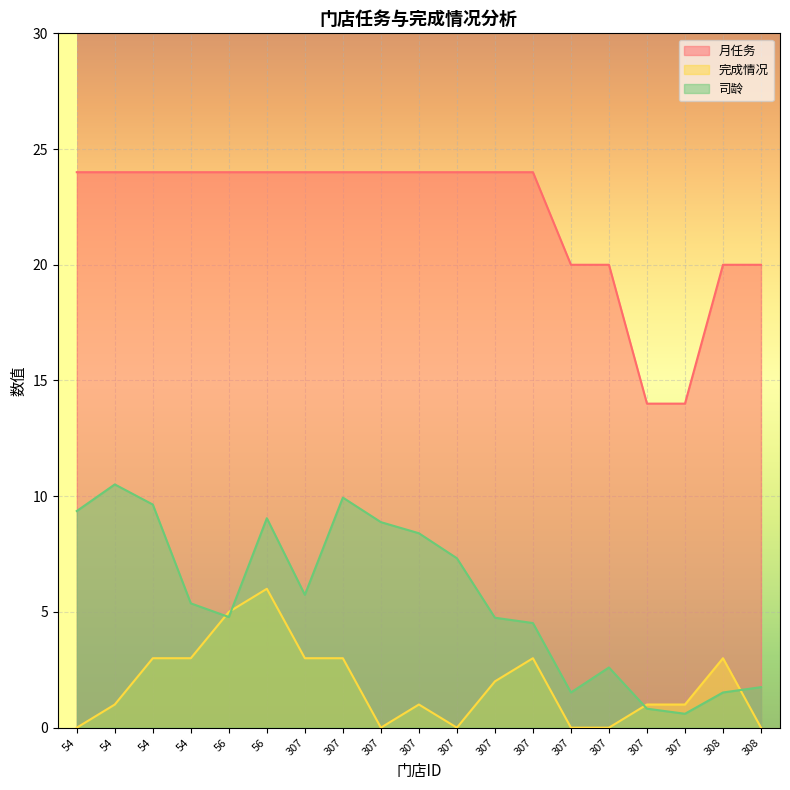

Between 307 and 307, which series saw the biggest shift?

完成情况